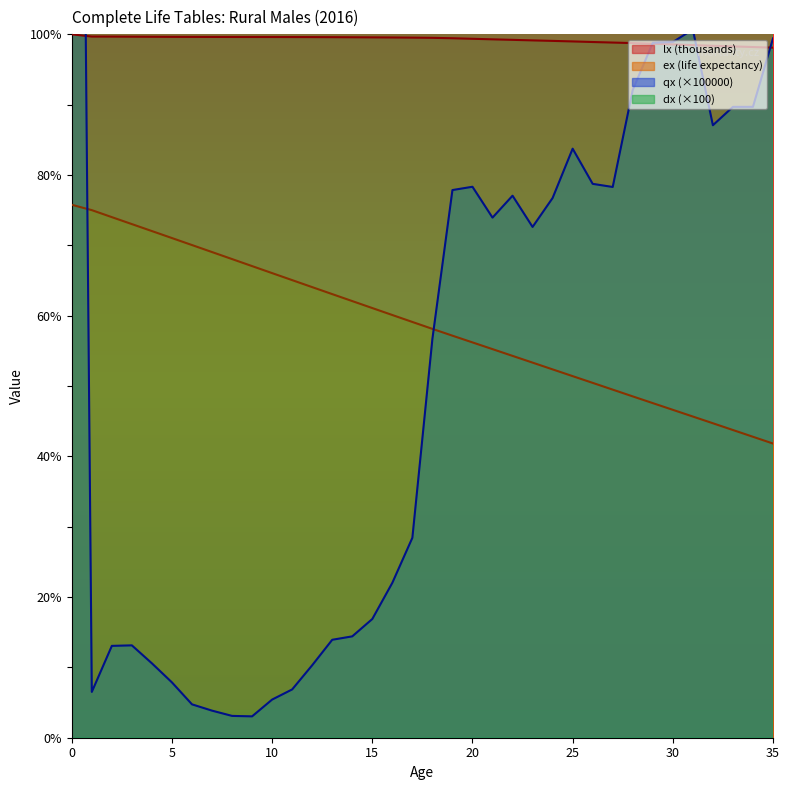

True or false: qx has more than 2 points higher than both neighbors.

True